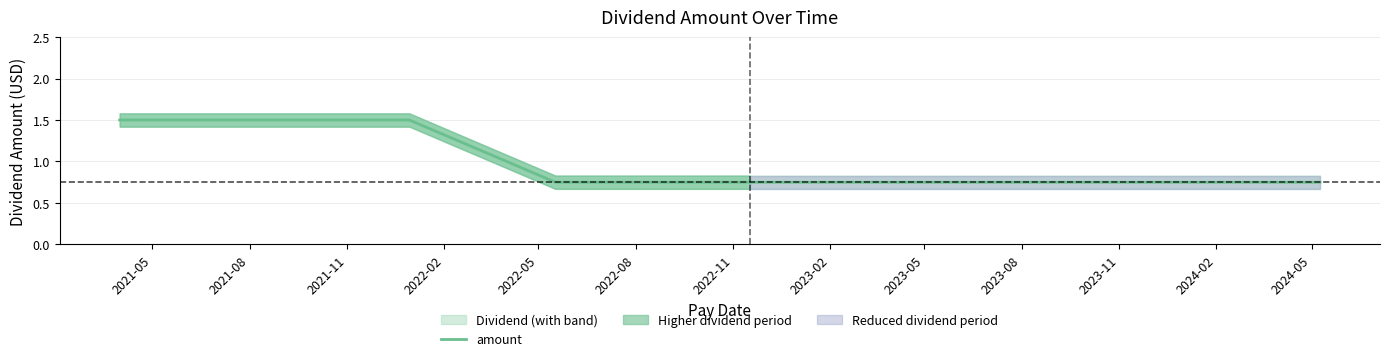

What is the change in value from 2021-08 to 2022-11?

-0.8